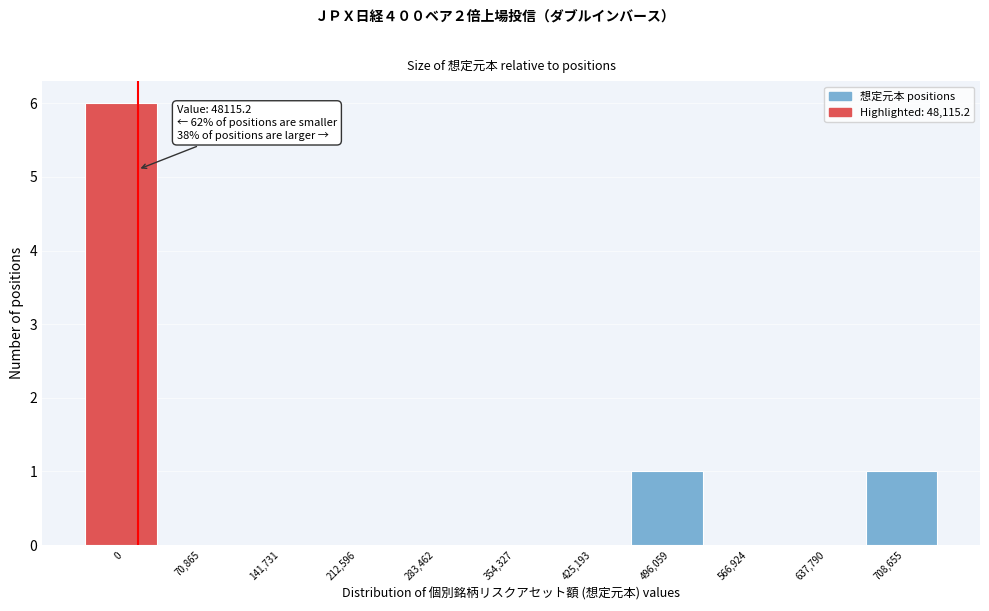

Reading left to right, extract all data points from this chart.

0=6	70,865=0	141,731=0	212,596=0	283,462=0	354,327=0	425,193=0	496,059=1	566,924=0	637,790=0	708,655=1